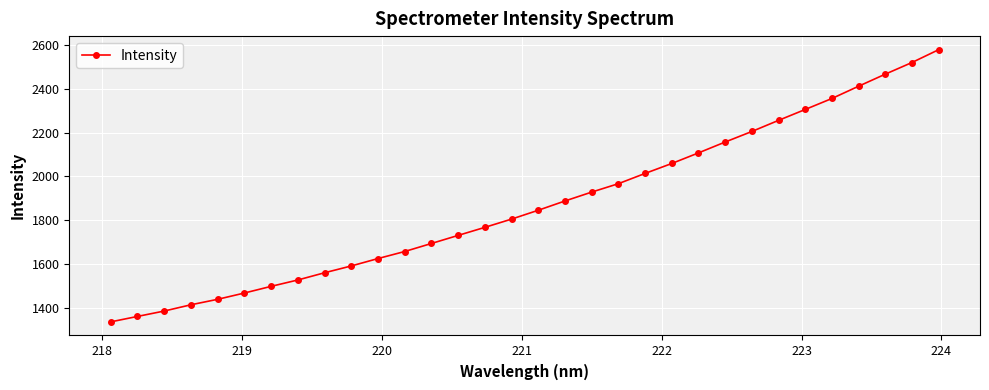

What is the difference between the second highest and minimum values?

1186.3